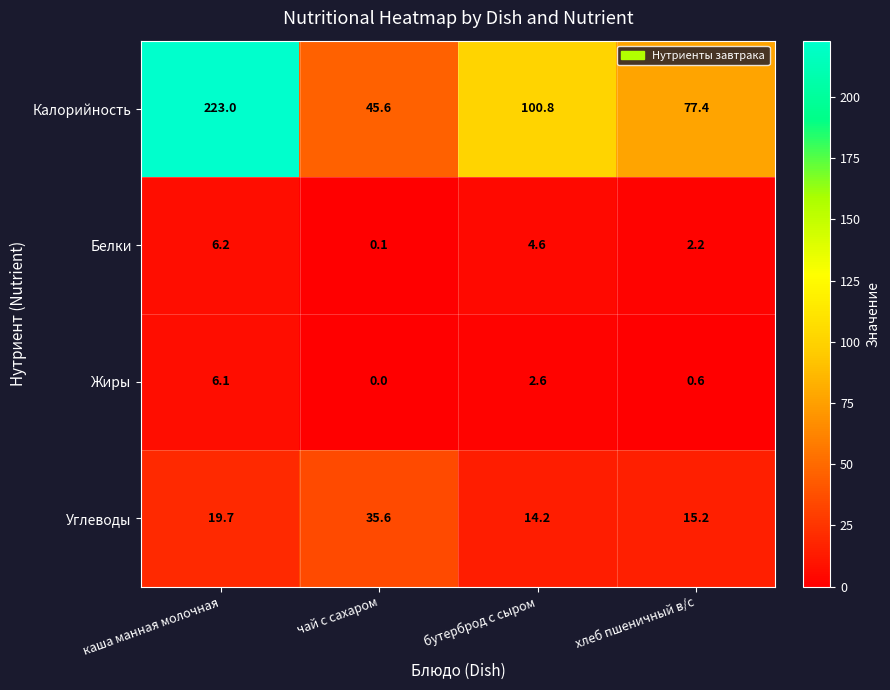

Which series has the widest spread of values?

Калорийность